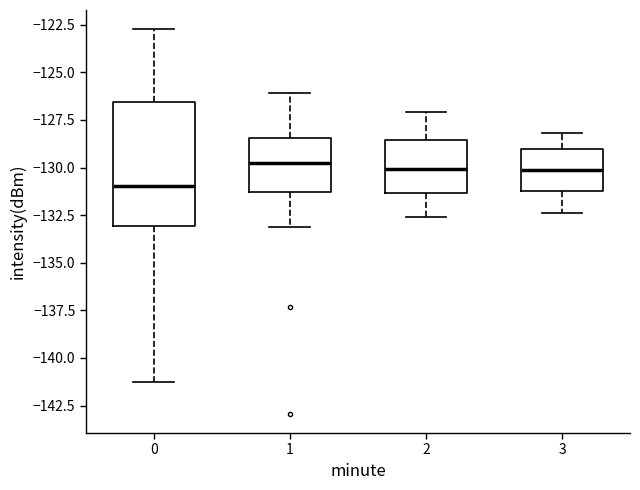

Which box is the tallest, from its lower edge to its upper edge?

0